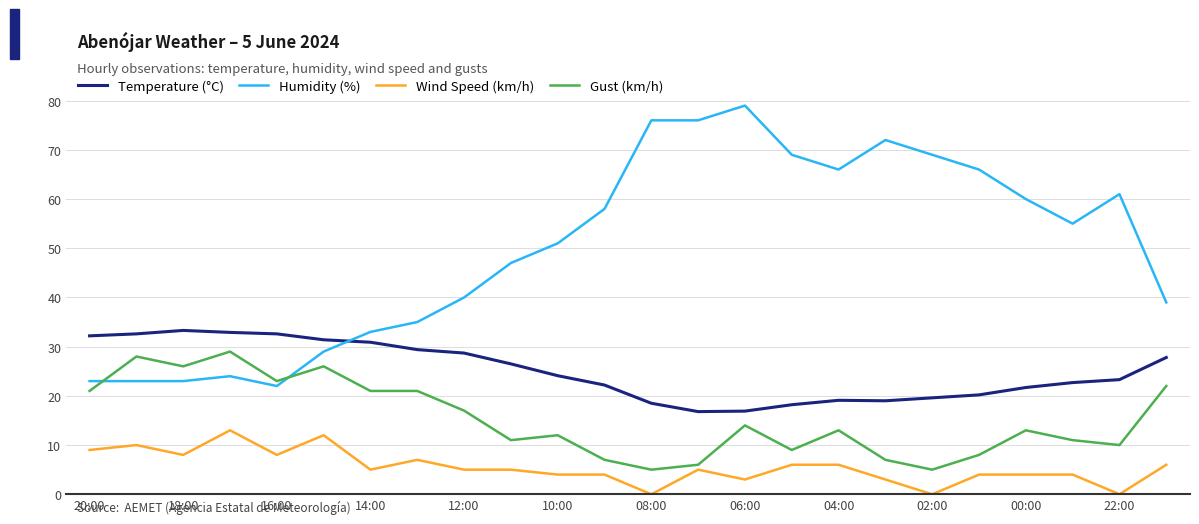

Rank the series by their maximum value, from lowest to highest.

Wind Speed (km/h), Gust (km/h), Temperature (°C), Humidity (%)